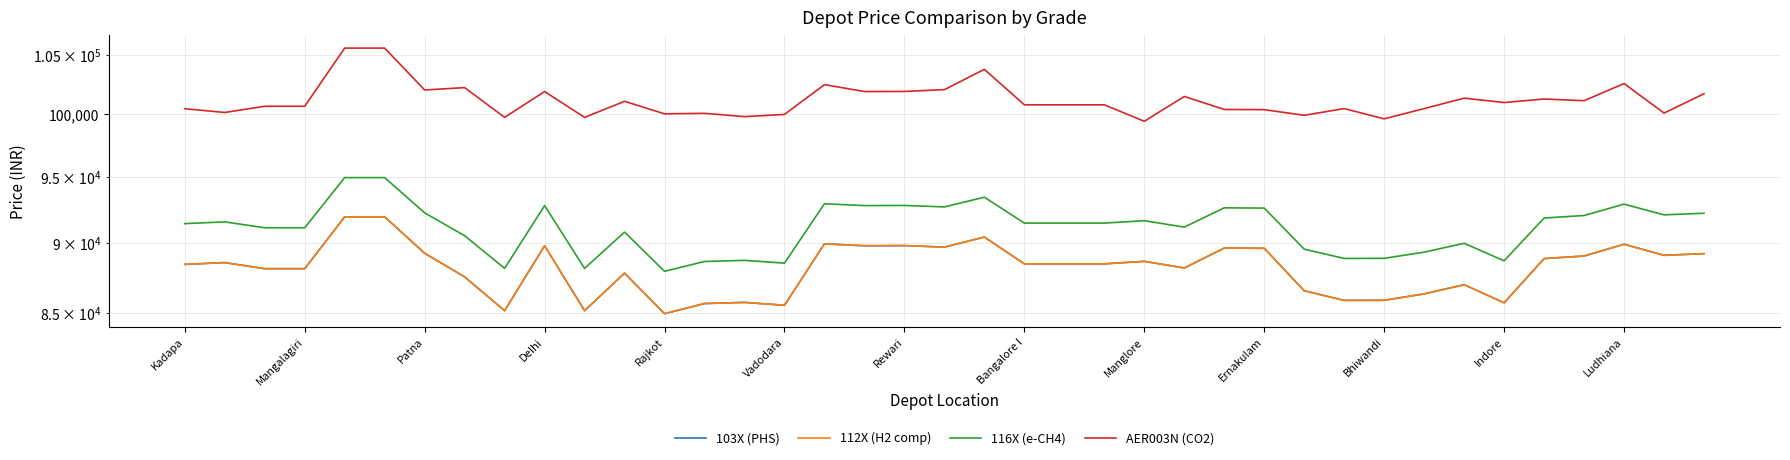

What is the label of the 23rd point from the left?

22